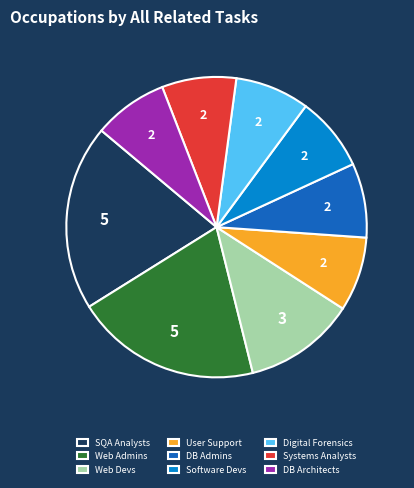

How many slices are in this pie chart?

9